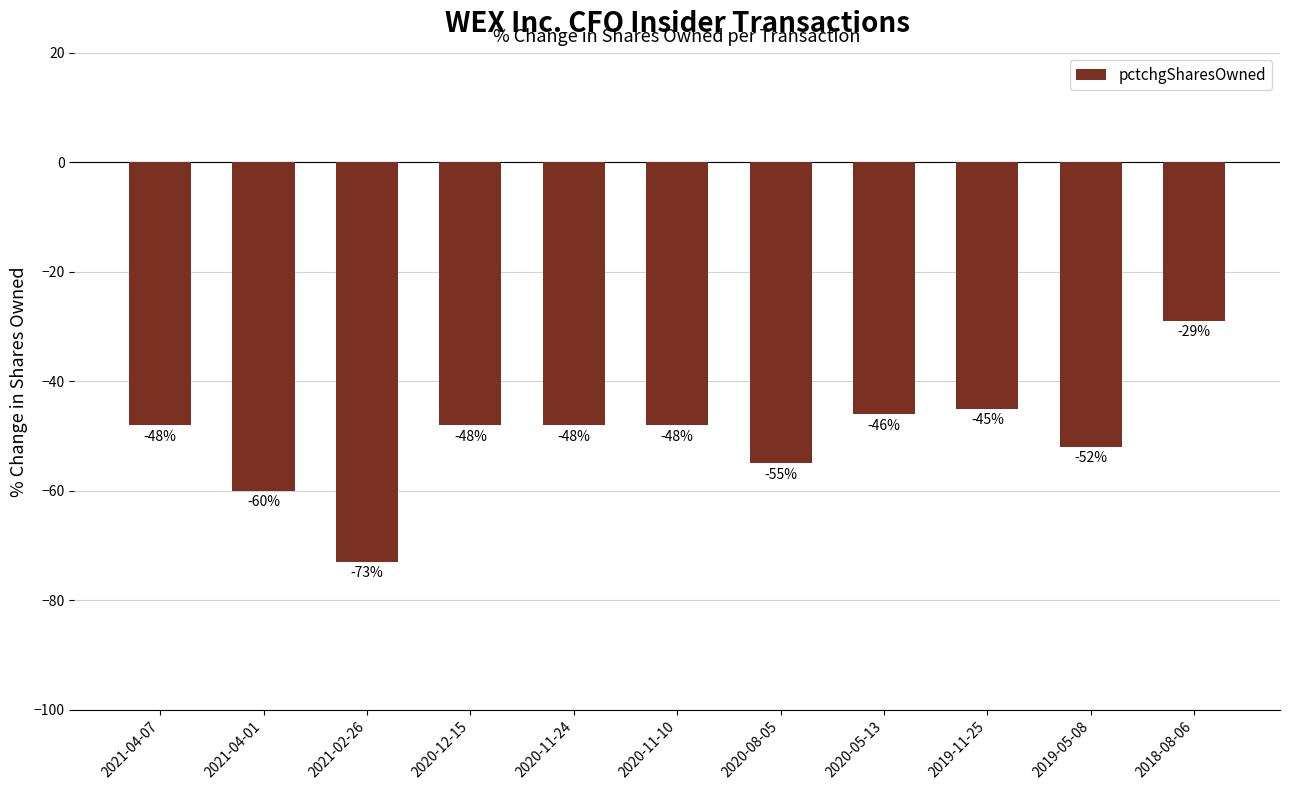

What is the value of the 2nd bar from the left?

-60